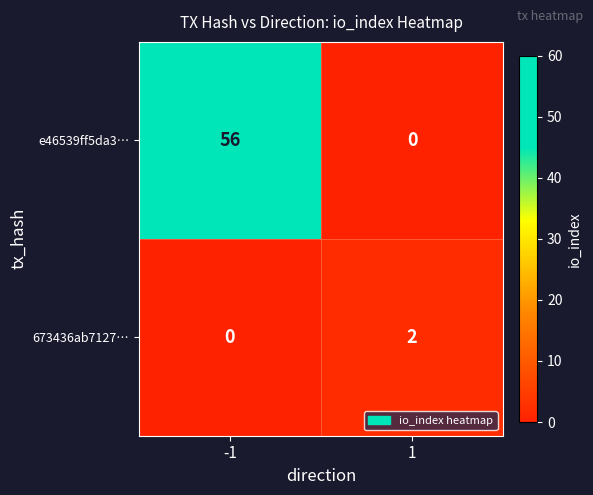

What is the spread (max minus min) of values at -1?

56